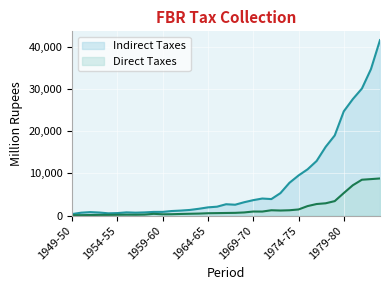

What is the difference between the second highest and second lowest values in the Direct Taxes series?

8534